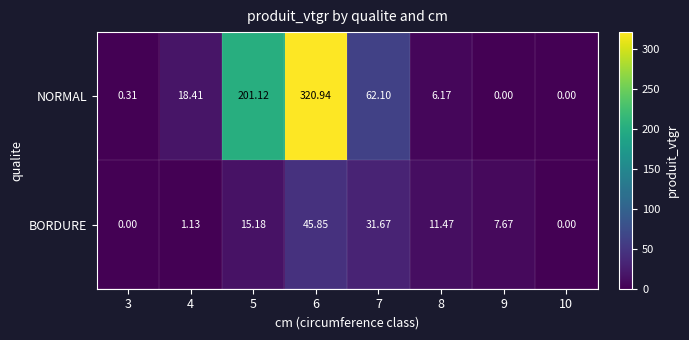

How many values in NORMAL are above zero?

6